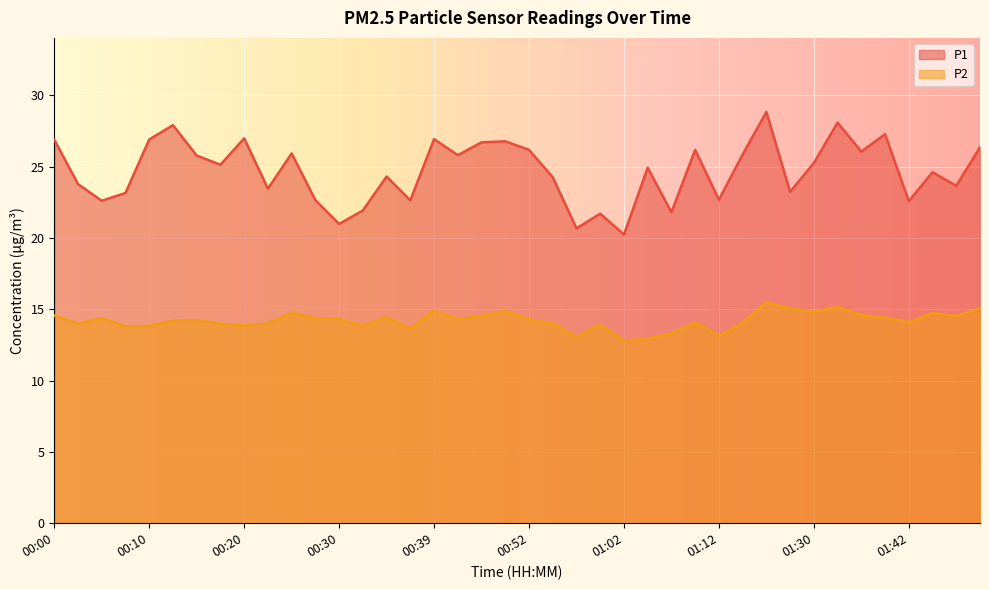

What is the label of the 17th point from the right?

01:00